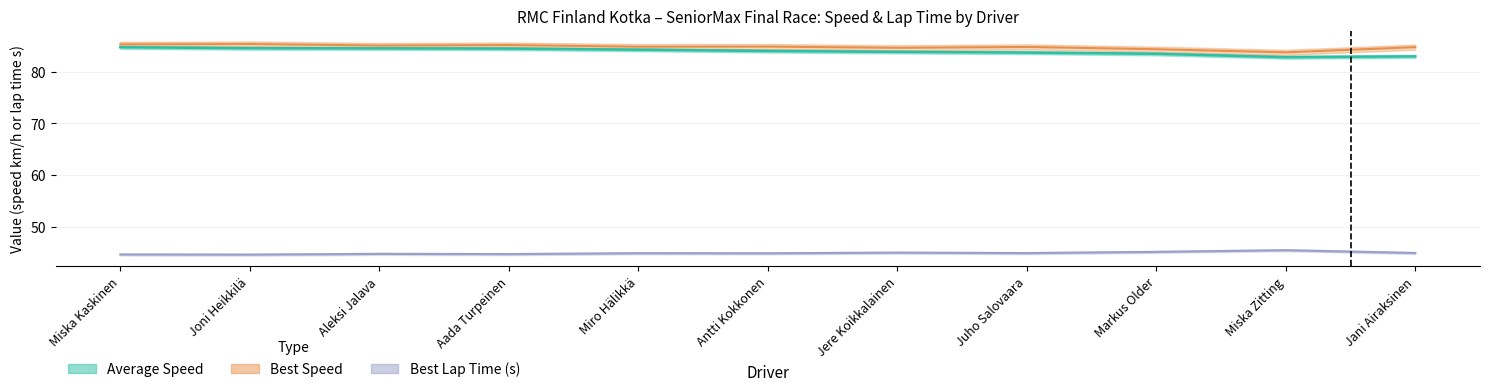

What is the minimum value shown in the chart?

44.7